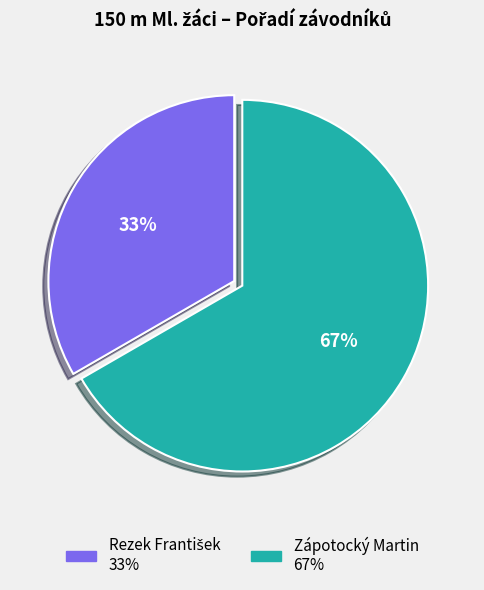

Is Zápotocký Martin the majority of the pie?

Yes